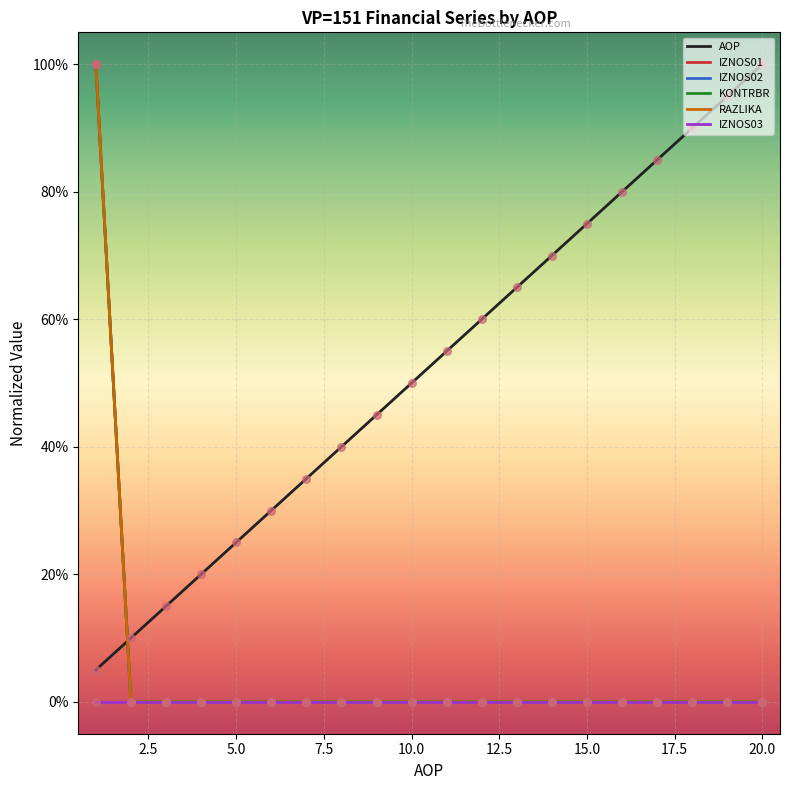

Does the chart have visible grid lines?

Yes